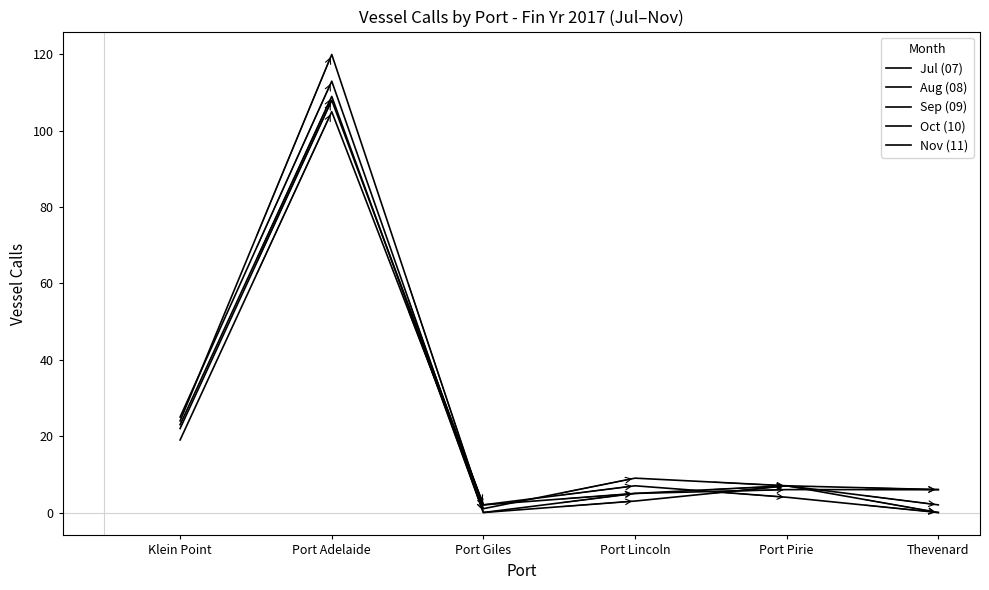

At how many categories does at least one series exceed 20?

2